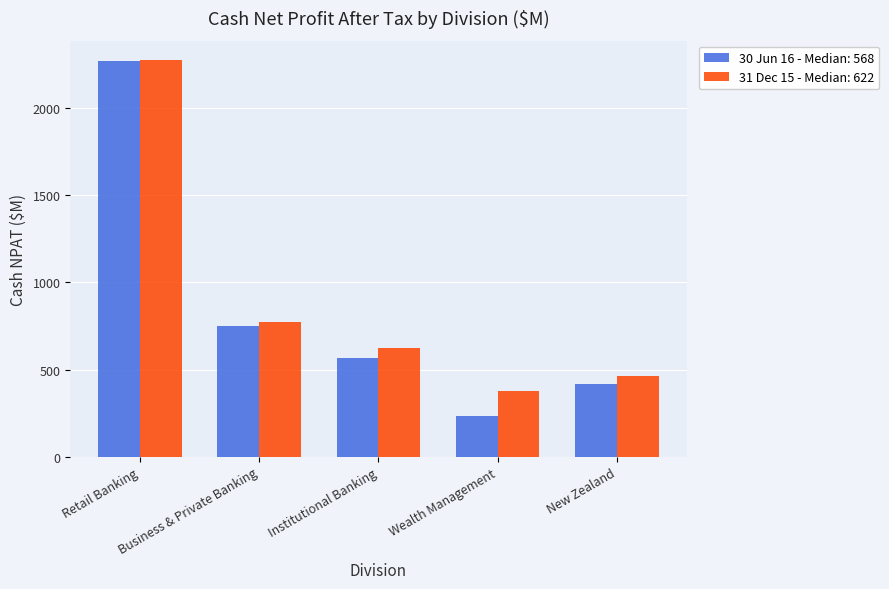

Rank the series at Wealth Management from lowest to highest value.

30 Jun 16 - Median: 568, 31 Dec 15 - Median: 622